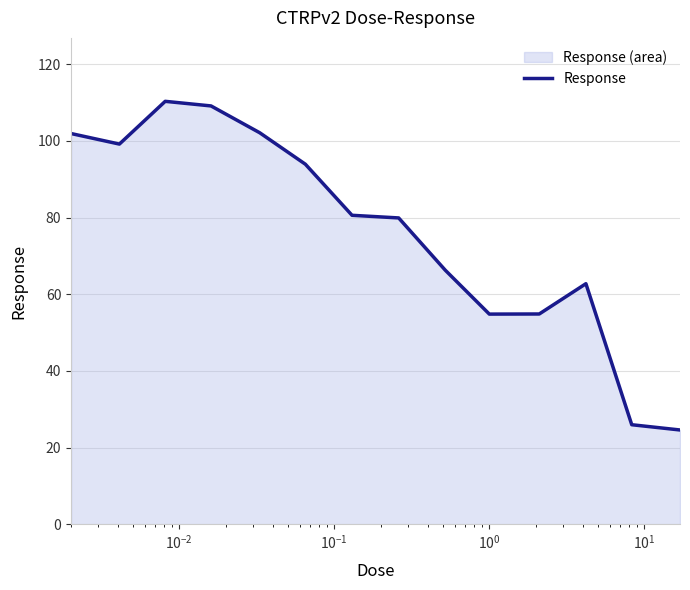

What is the greatest value displayed?

110.3